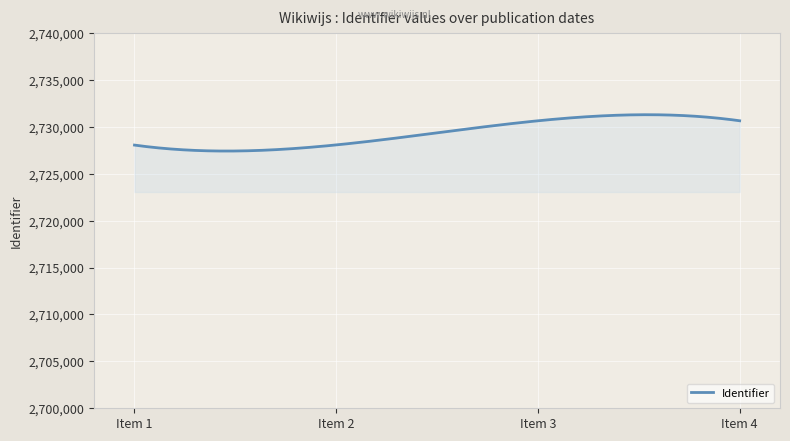

What is the maximum value shown in the chart?

2731299.8